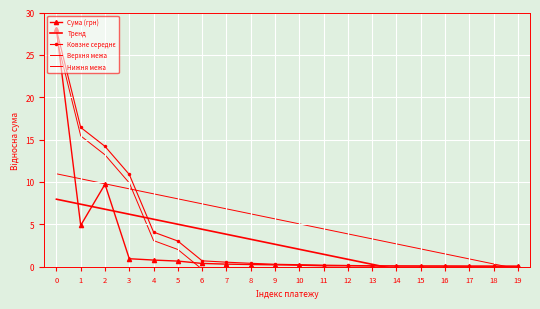

Between 8 and 13, which is larger?

8